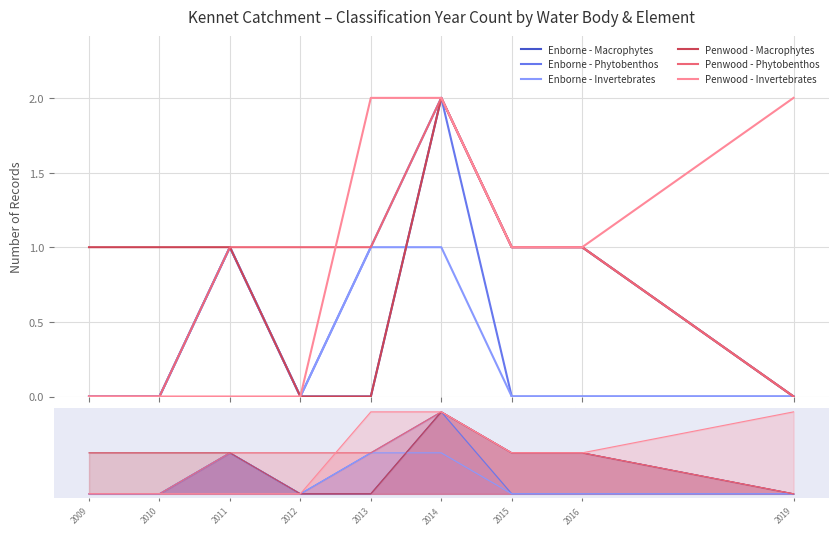

Reading left to right, what are all the values shown in this chart?

Enborne - Macrophytes: 0	0	1	0	0	2	1	1	0
Enborne - Phytobenthos: 0	0	1	0	1	2	0	0	0
Enborne - Invertebrates: 0	0	1	0	1	1	0	0	0
Penwood - Macrophytes: 1	1	1	0	0	2	1	1	0
Penwood - Phytobenthos: 0	0	1	1	1	2	1	1	0
Penwood - Invertebrates: 0	0	0	0	2	2	1	1	2